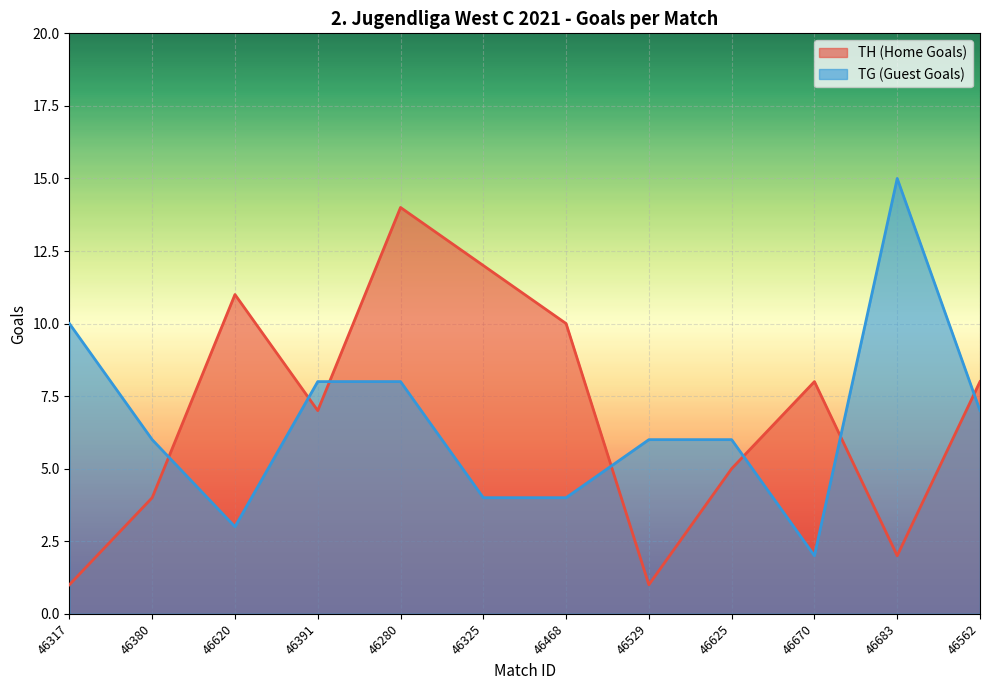

Reading left to right, list all the values displayed in this chart.

TH (Home Goals): 46317=1	46380=4	46620=11	46391=7	46280=14	46325=12	46468=10	46529=1	46625=5	46670=8	46683=2	46562=8
TG (Guest Goals): 46317=10	46380=6	46620=3	46391=8	46280=8	46325=4	46468=4	46529=6	46625=6	46670=2	46683=15	46562=7